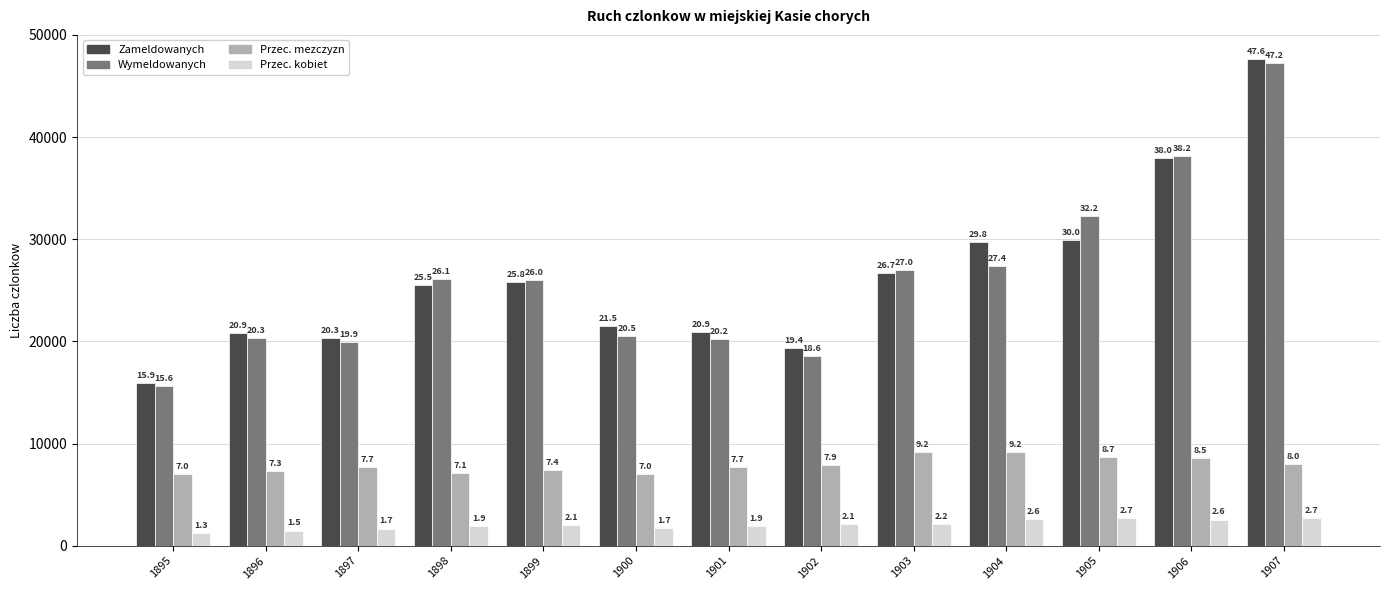

Does the chart contain any negative values?

No